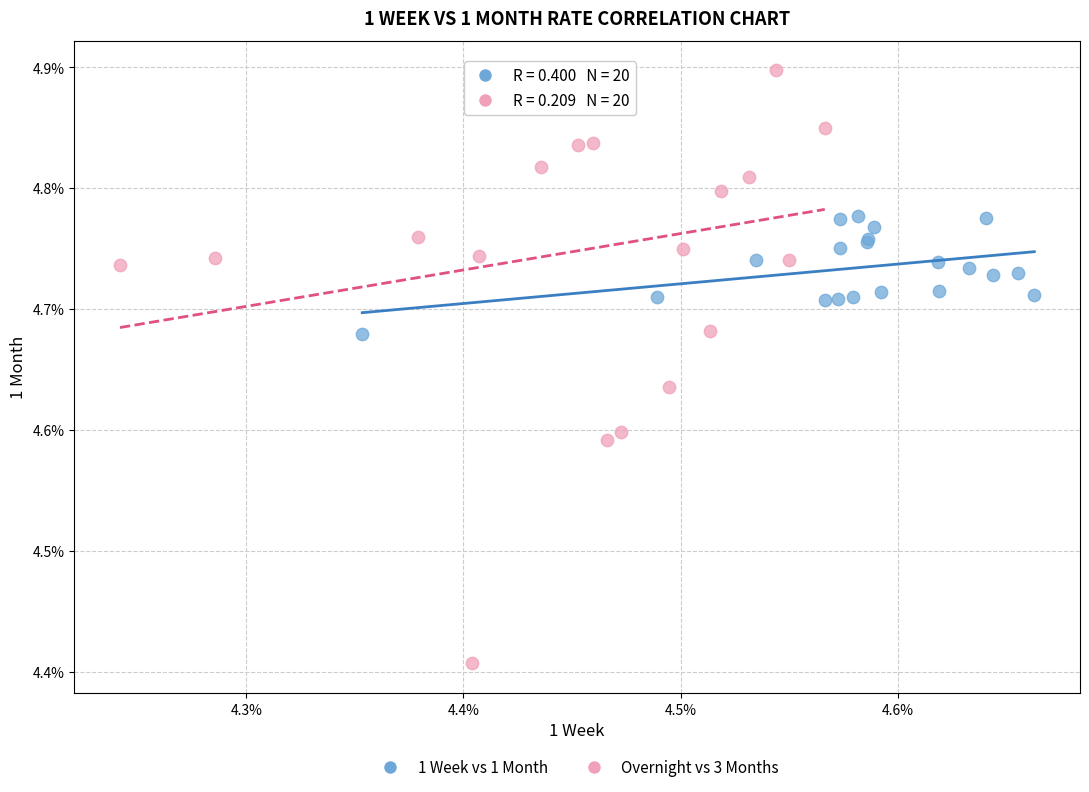

Which series has the largest Y range (max minus min)?

Overnight vs 3 Months